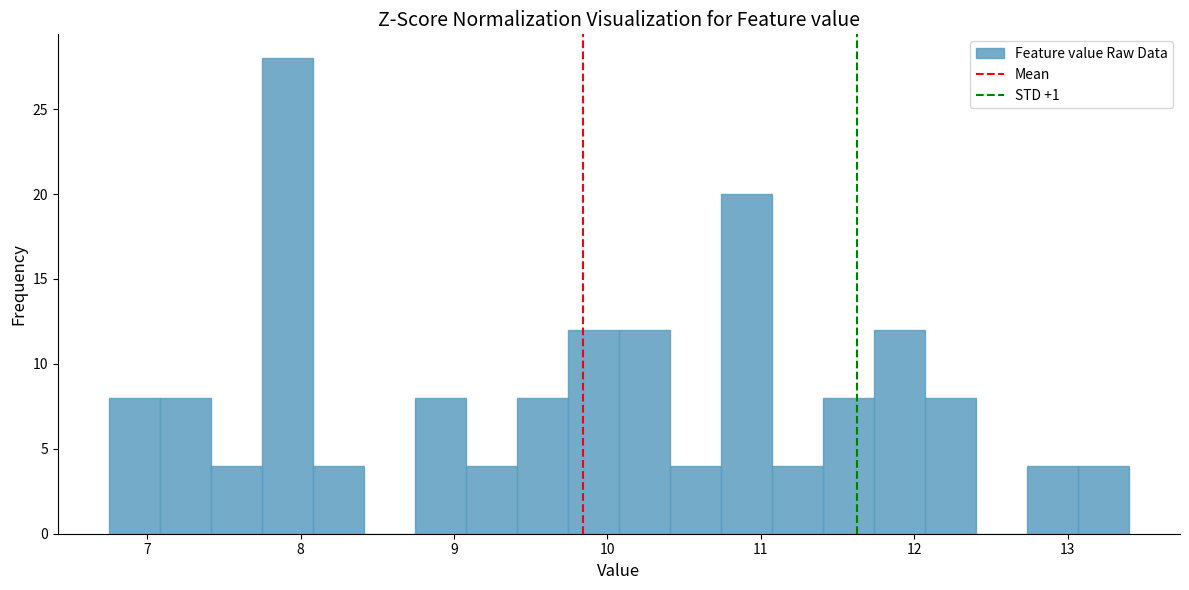

Around what value on the x-axis is the tallest bar? Give the approximate position of its centre, as read against the axis.

7.9